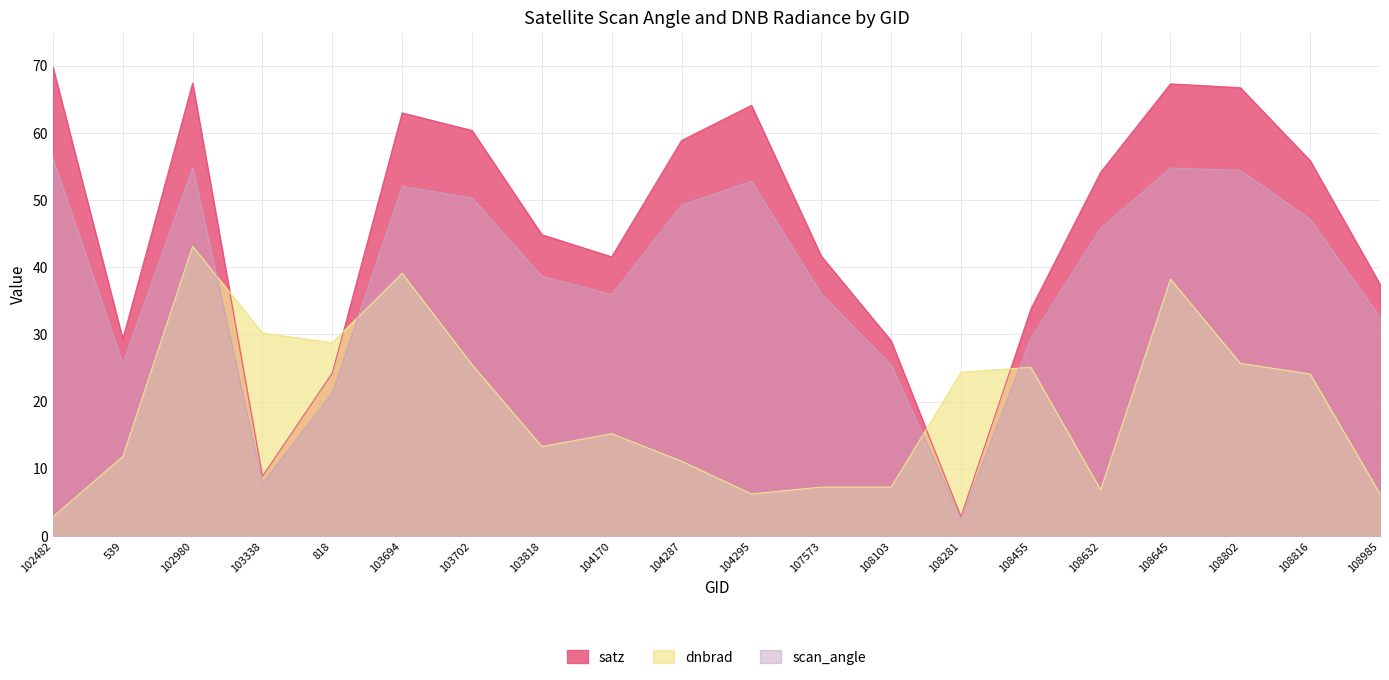

How many lines are shown in the chart?

3